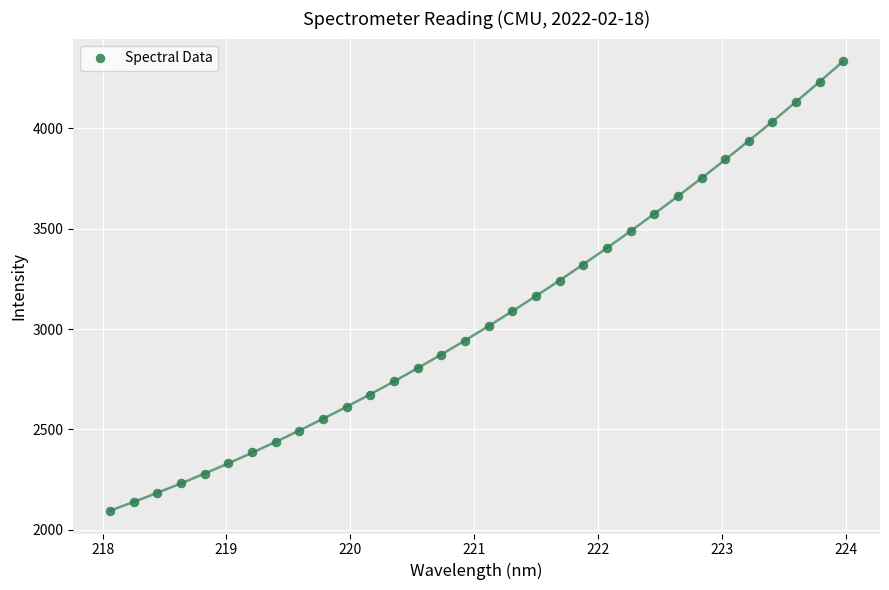

What is the range of Y values (max minus min)?

2241.8